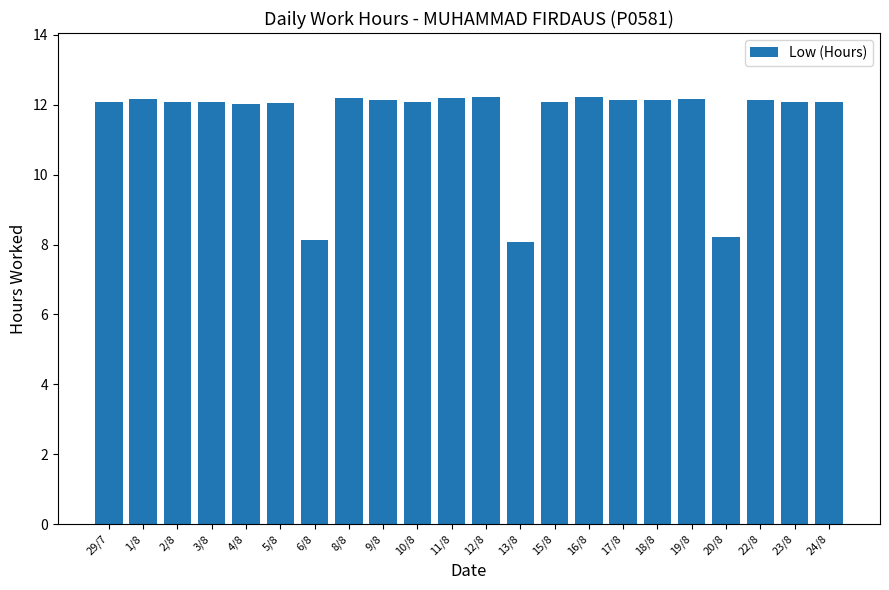

What is the label of the 10th bar from the right?

13/8